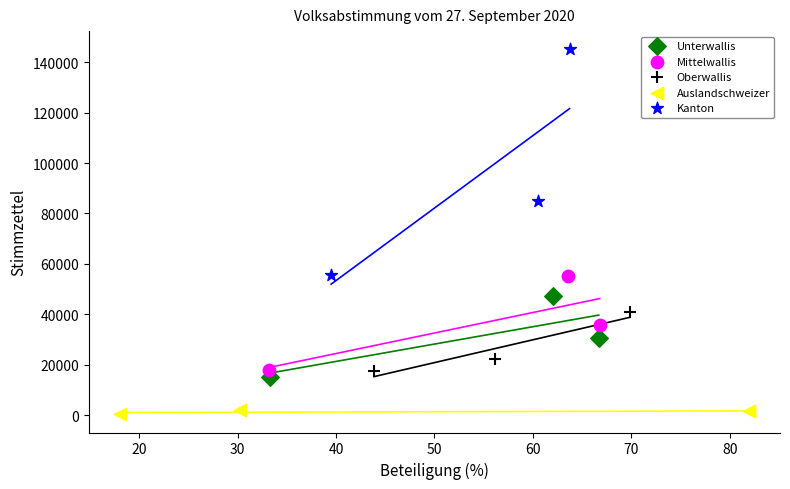

Which series has the widest spread of Y values?

Kanton